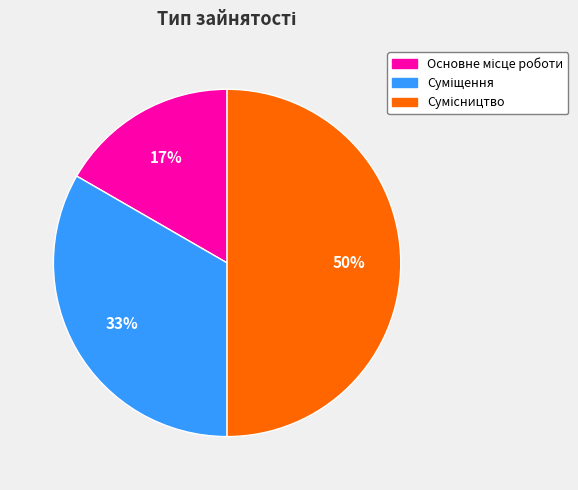

To the nearest percent, what is the average slice percentage?

33%